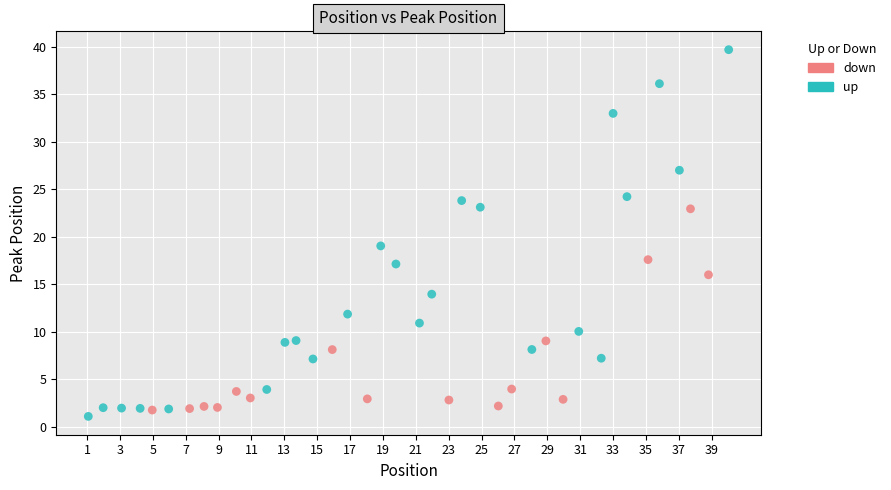

Which series reaches the maximum Y coordinate?

up